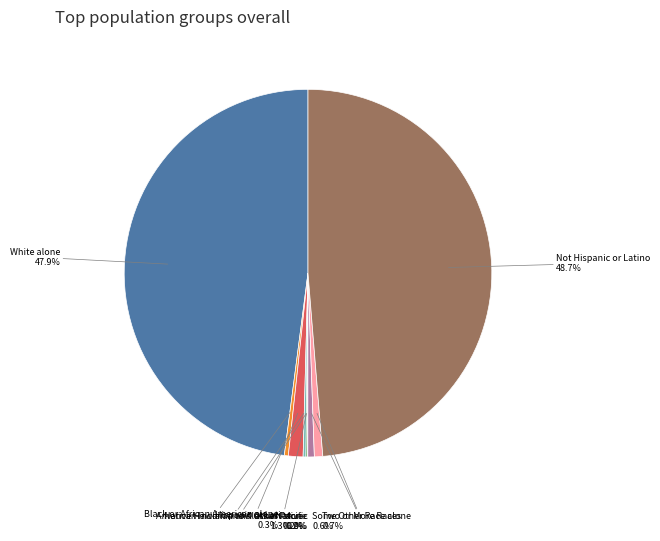

Approximately how many times larger is the value at Black or African American alone compared to Some Other Race alone?

0.6